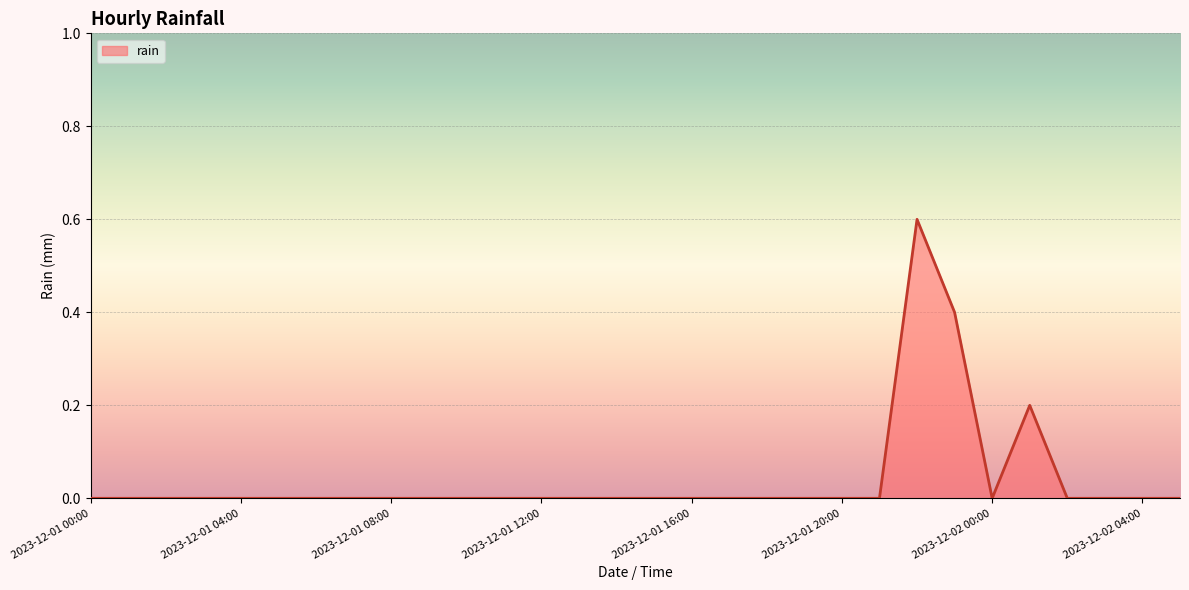

What is the difference between the maximum and minimum values?

0.6